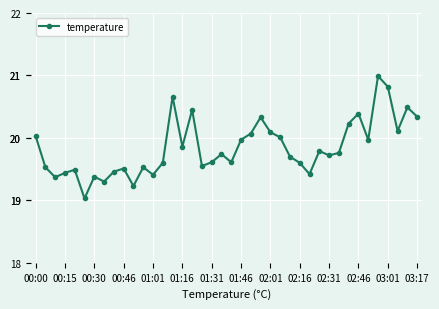

How many interior local peaks (higher than both neighbors) does the data have?

12